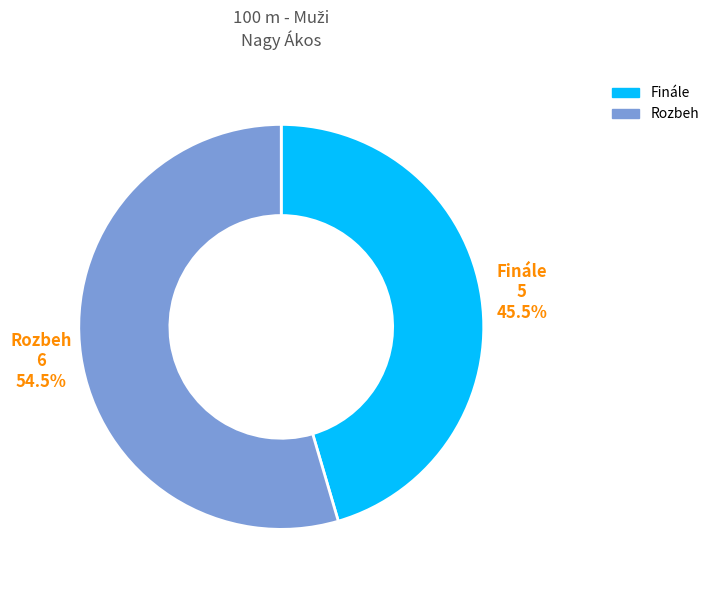

To the nearest percent, what is the difference between the Rozbeh and Finále slice percentages?

9%